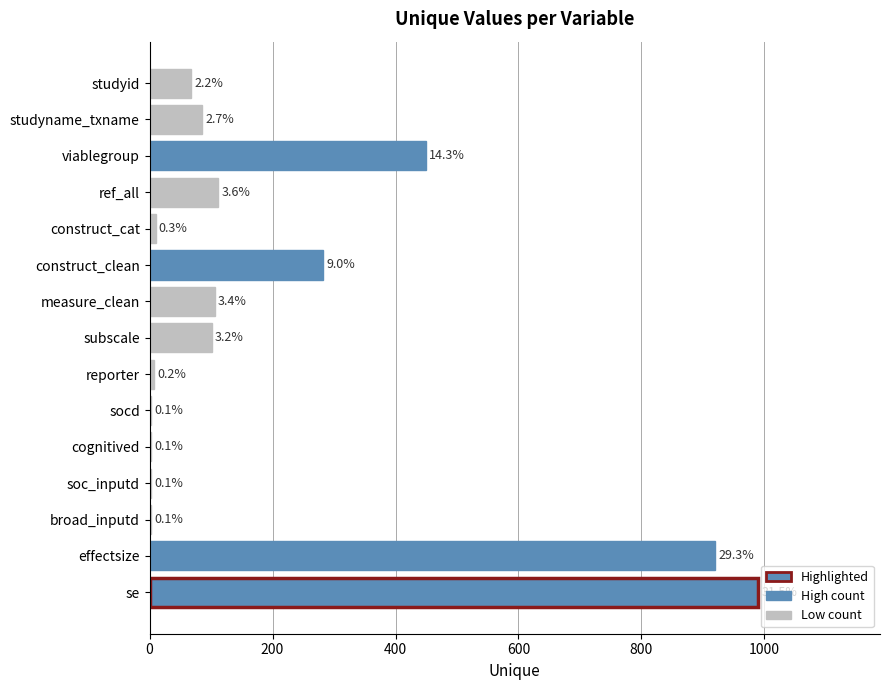

What is the difference between the second highest and second lowest values?

918